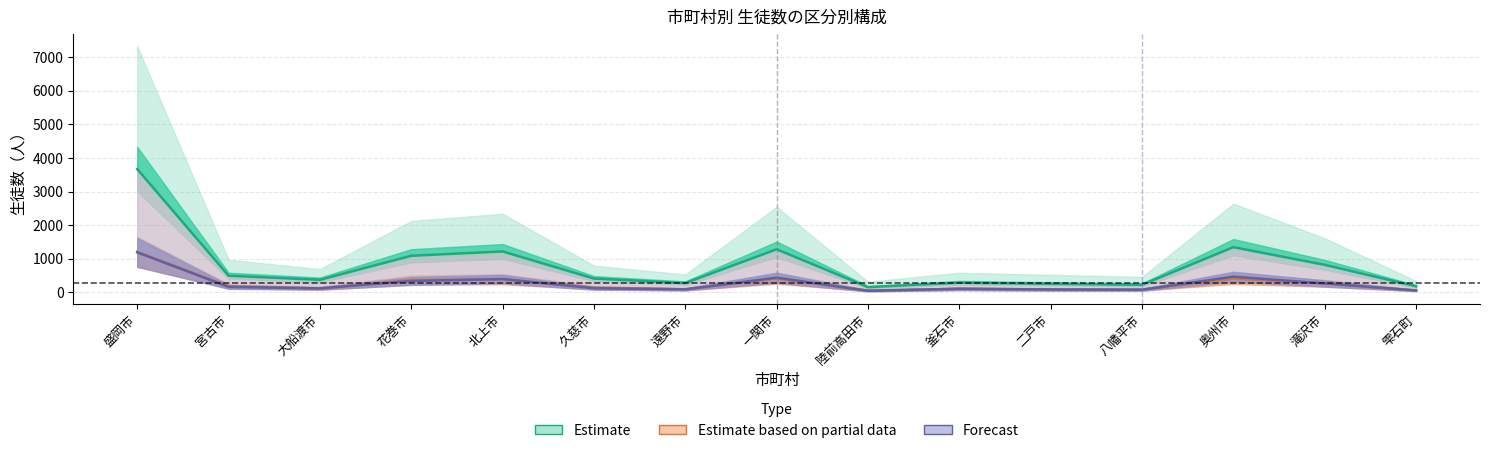

What position from the left is 雫石町?

15